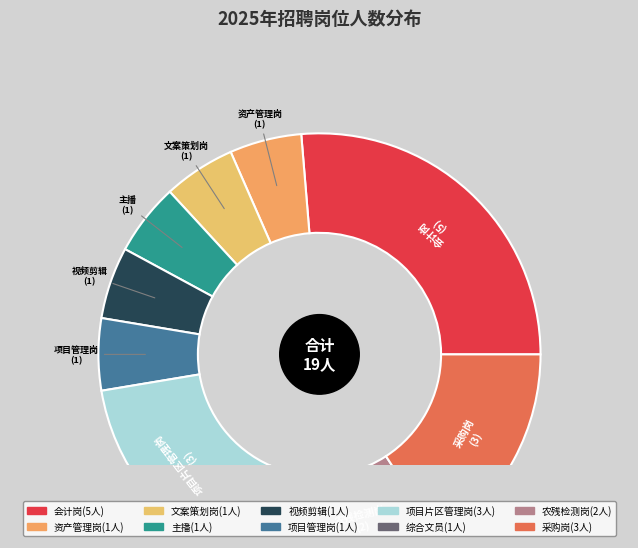

Is it true that 项目管理岗 is 1% of the pie?

False